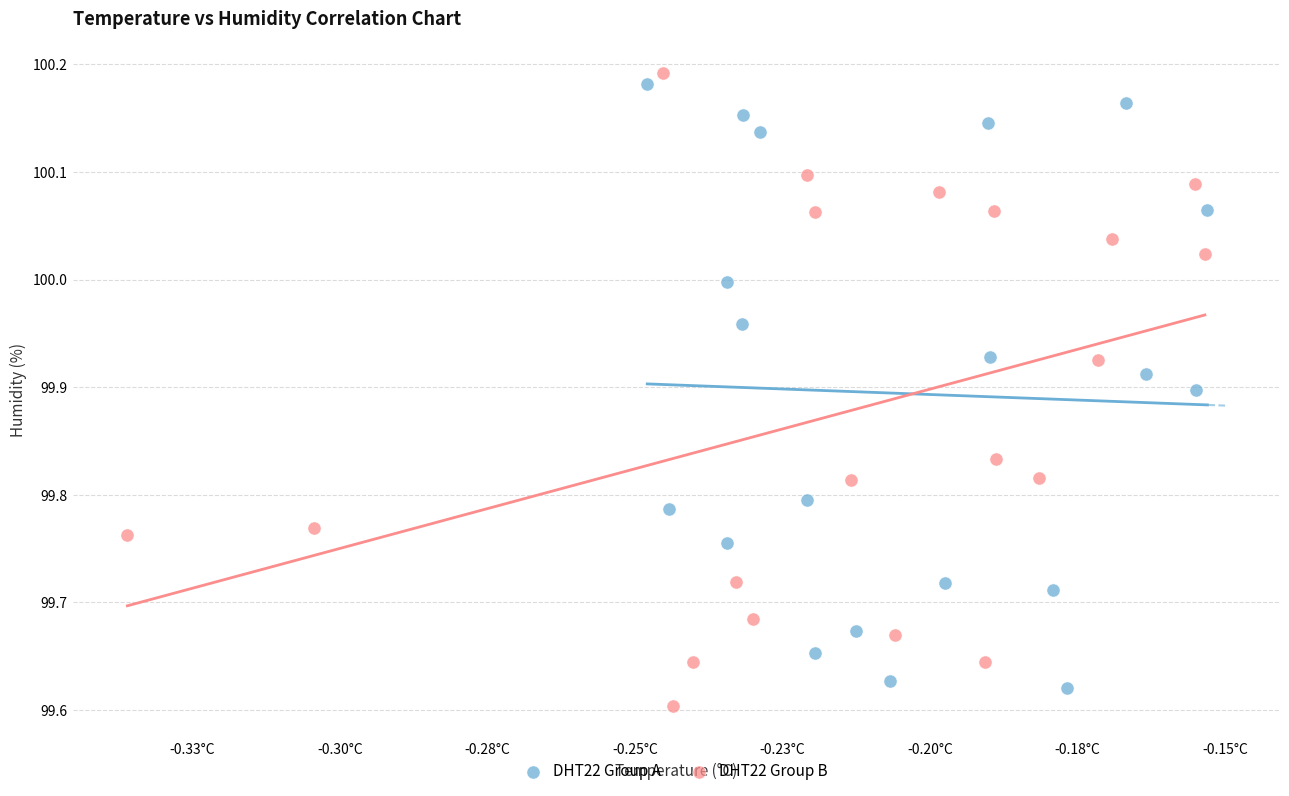

Which series contains the highest Y value?

DHT22 Group B